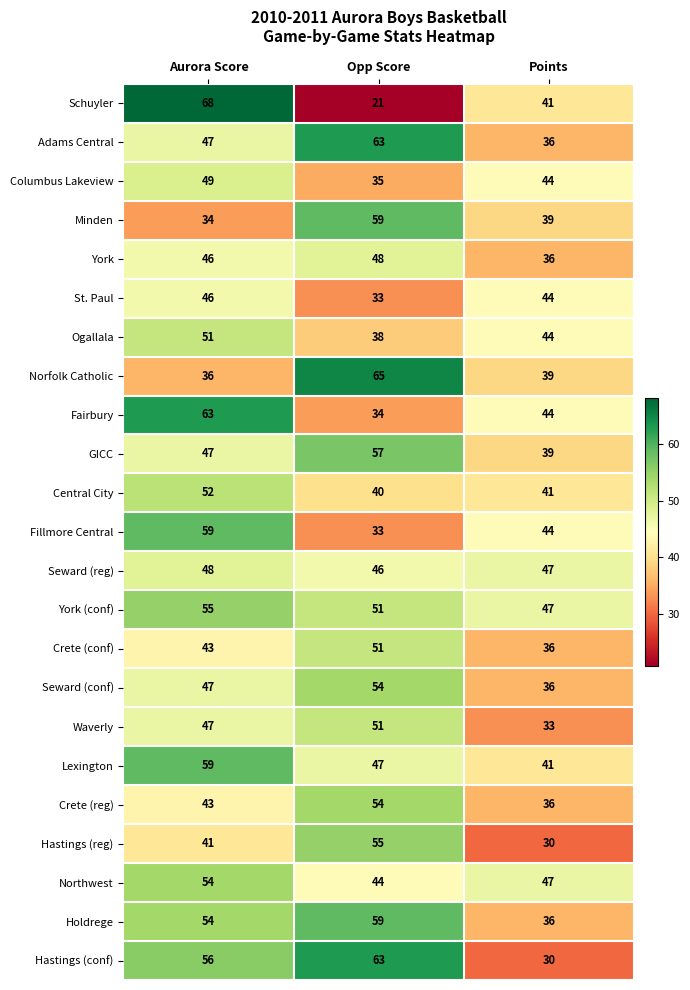

What is the total value across all series at Points?

910